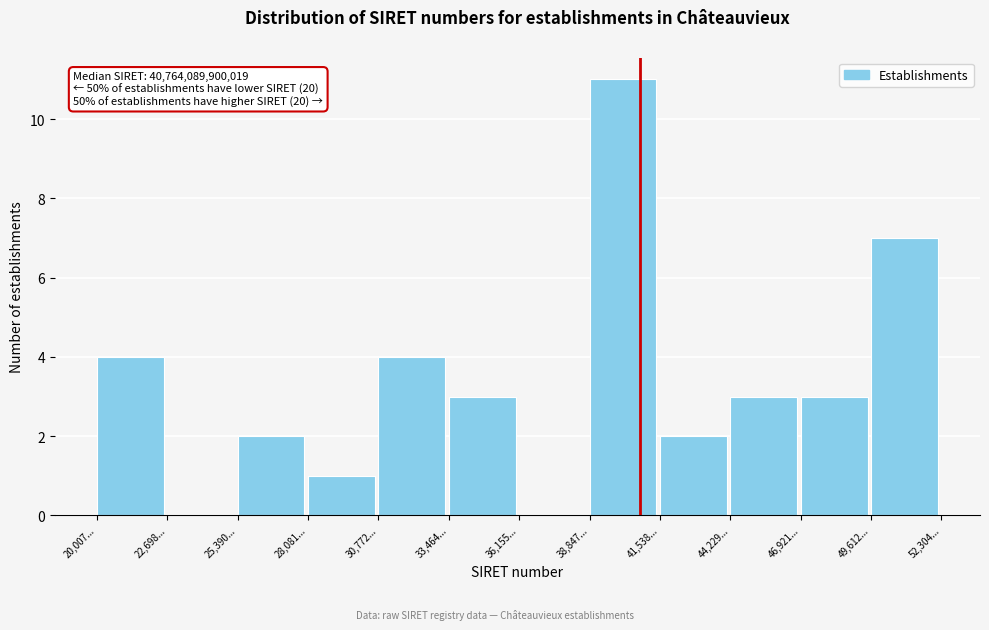

Reading left to right, list all the values displayed in this chart.

20,007...=4	22,698...=0	25,390...=2	28,081...=1	30,772...=4	33,464...=3	36,155...=0	38,847...=11	41,538...=2	44,229...=3	46,921...=3	49,612...=7